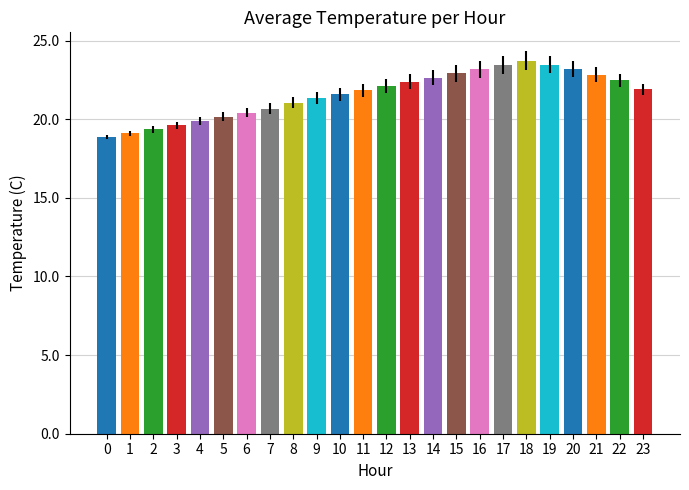

Between 12 and 18, which is larger?

18